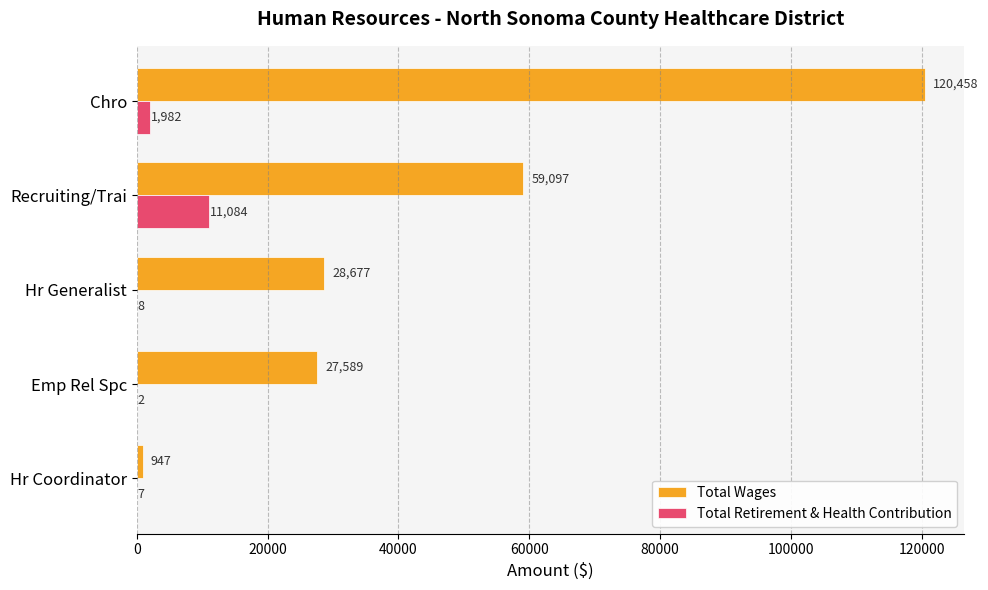

Where is Total Wages nearest to the value 60702?

Recruiting/Trai